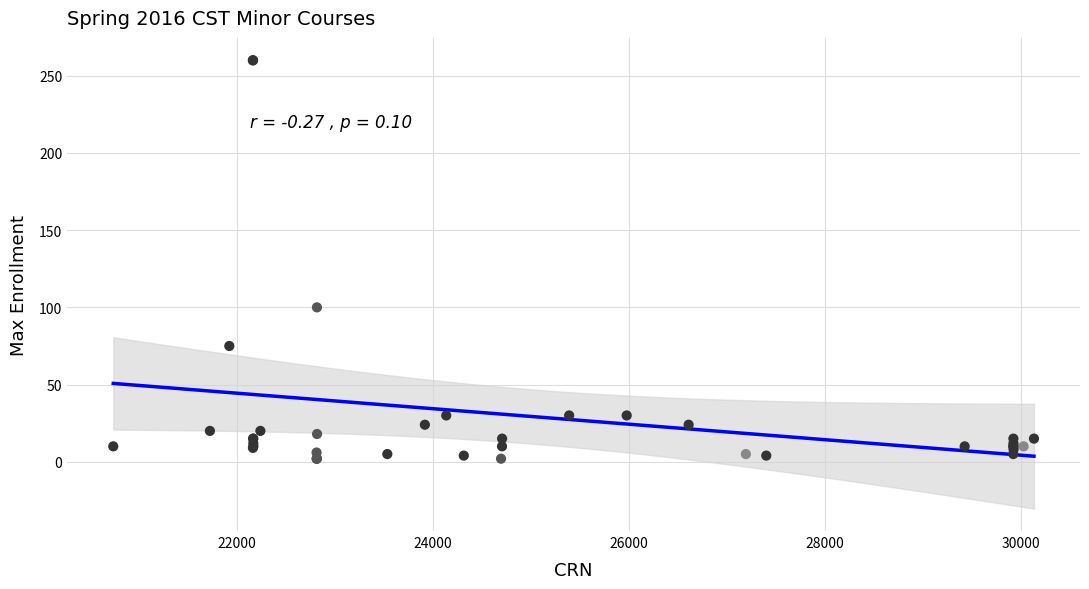

What Y value in the scatter plot is closest to 131?

100